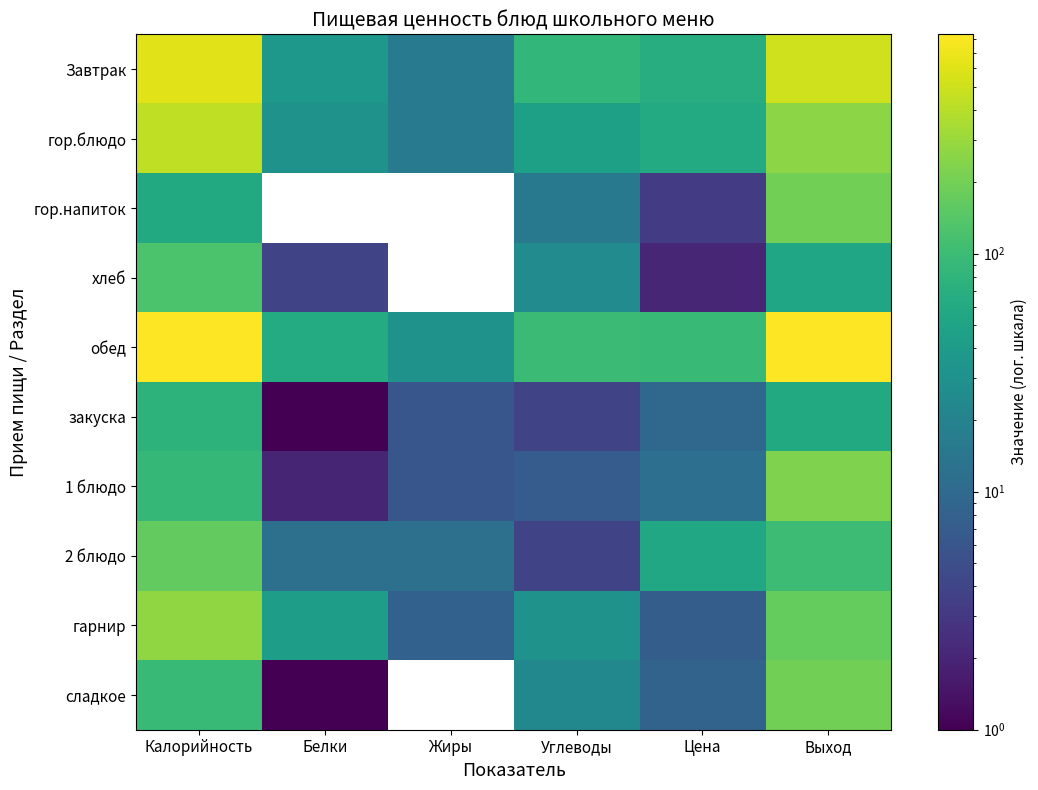

The сладкое series shows 96.0 at Калорийность. True or false?

True